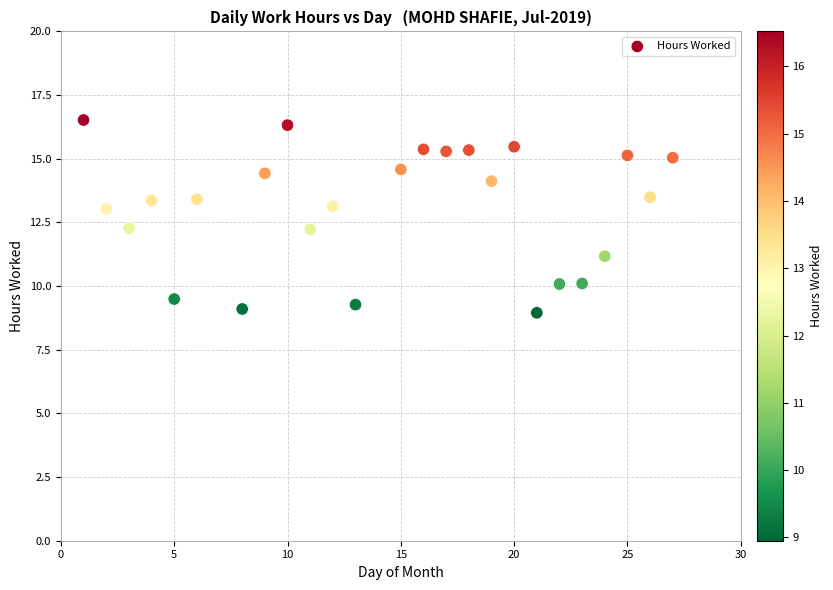

What is the range of X values (max minus min)?

26.0